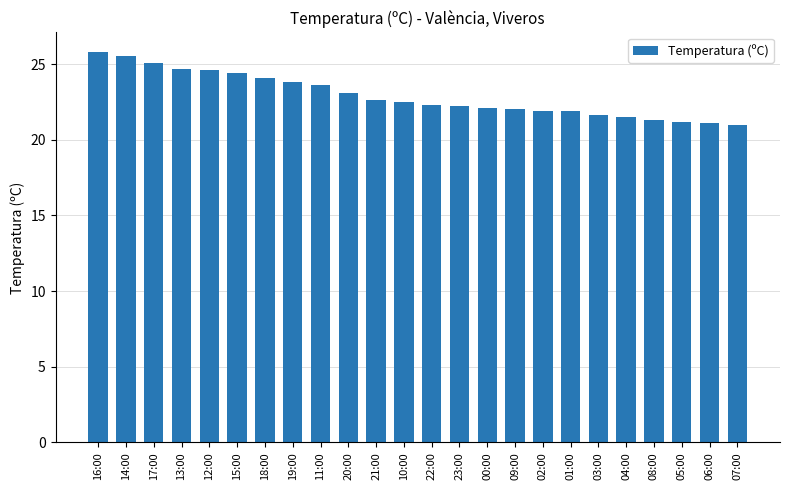

What is the value of the 22nd bar from the left?

21.2